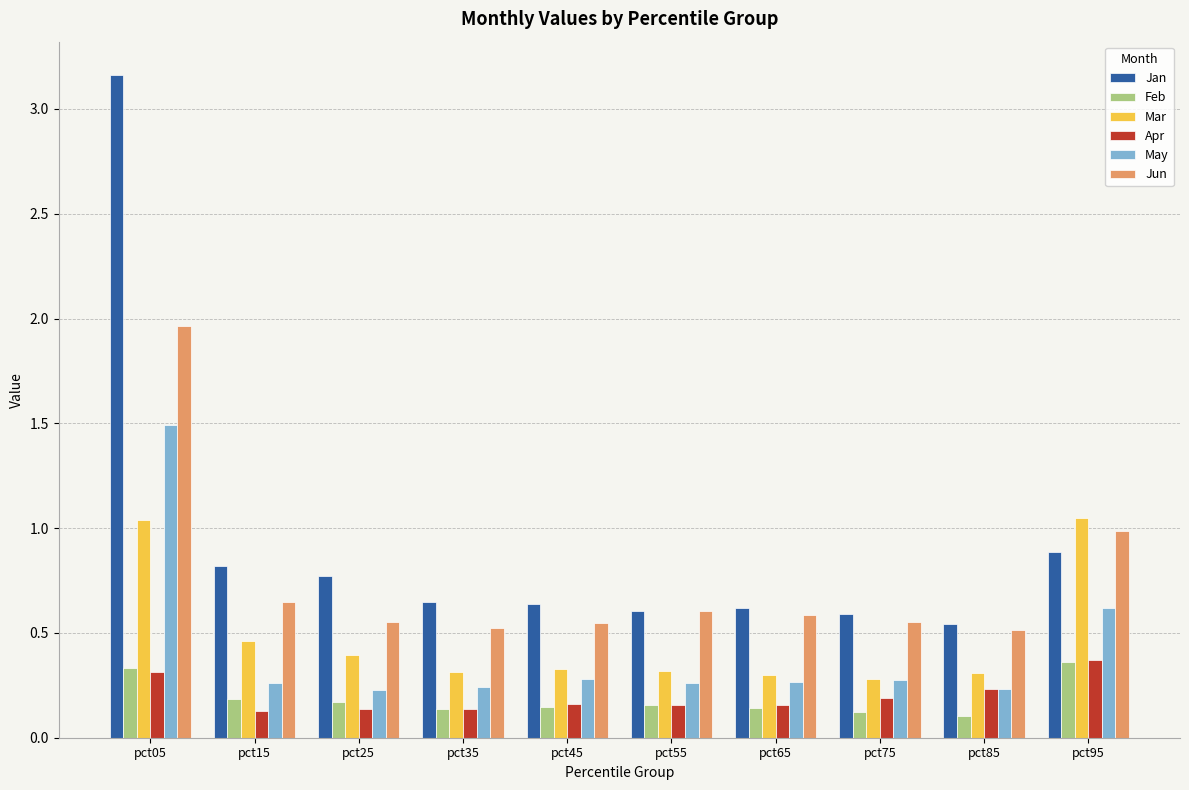

Which label corresponds to the largest value in the chart?

pct05